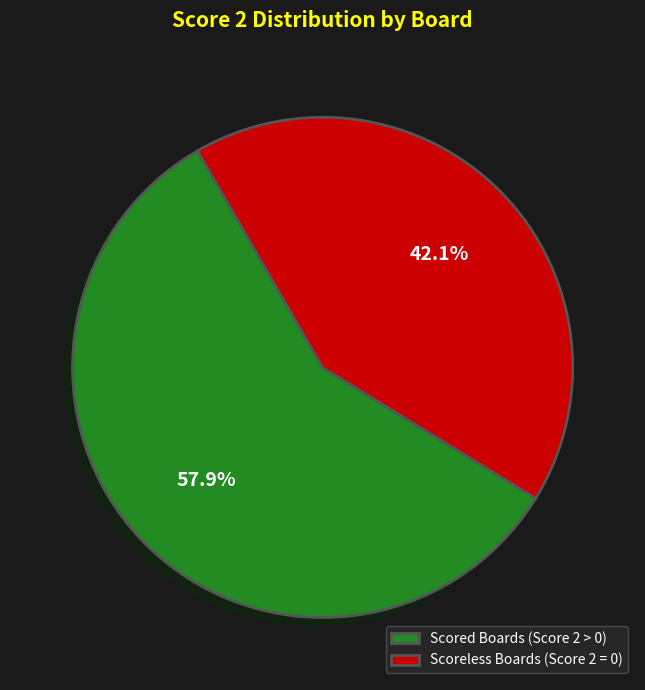

Between Scoreless Boards (Score 2 = 0) and Scored Boards (Score 2 > 0), which is larger?

Scored Boards (Score 2 > 0)